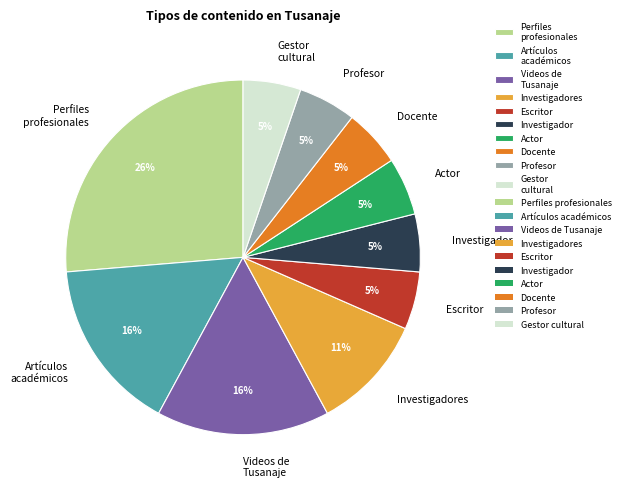

Is it true that Investigadores is 16% of the pie?

False